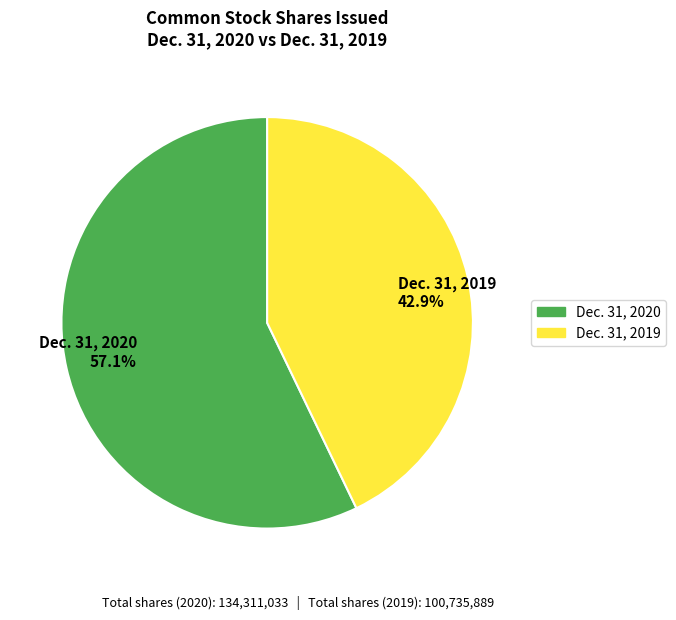

Rank the categories by value from highest to lowest.

Dec. 31, 2020, Dec. 31, 2019